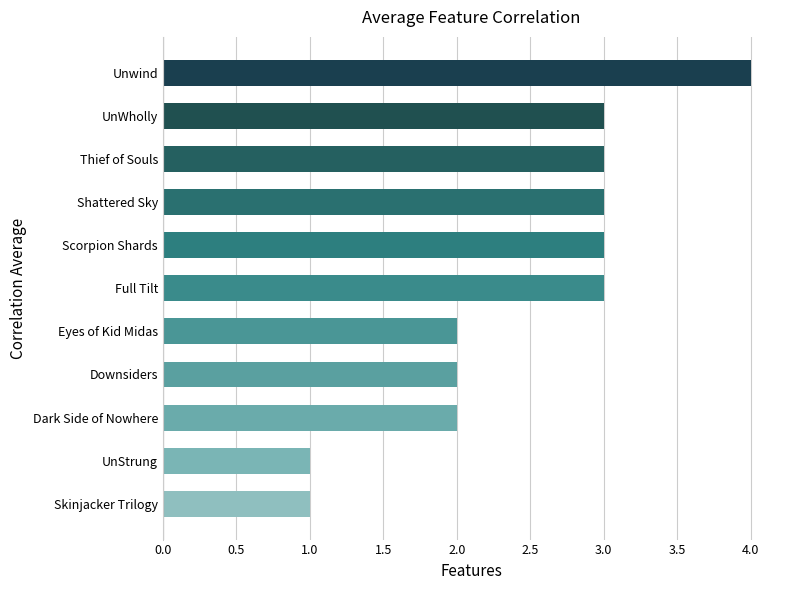

Approximately how many times larger is the value at UnWholly compared to Unwind?

0.8